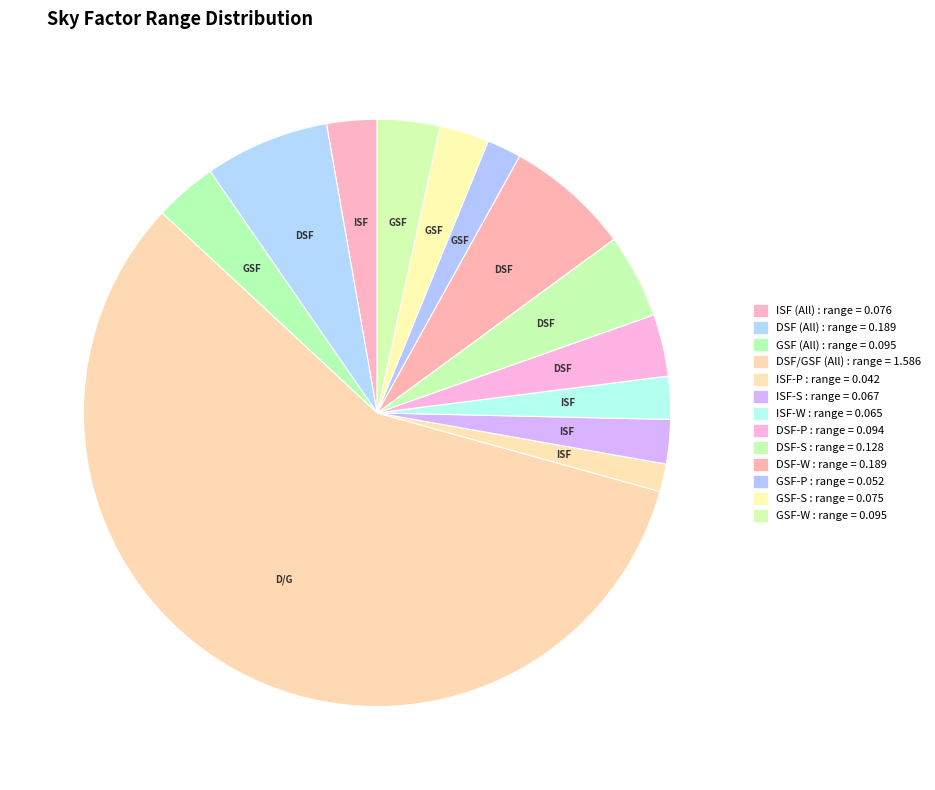

Count the number of slices in the pie.

13